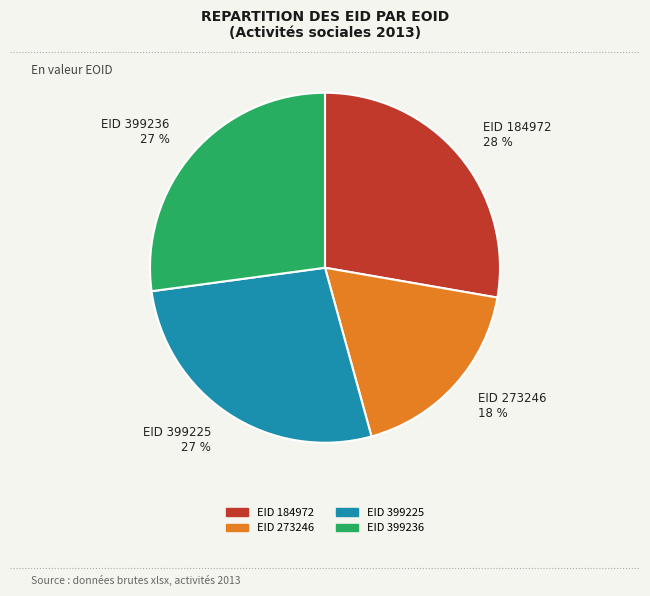

What is the ratio of the value at EID 399236 27 % to the value at EID 399225 27 %?

1.0